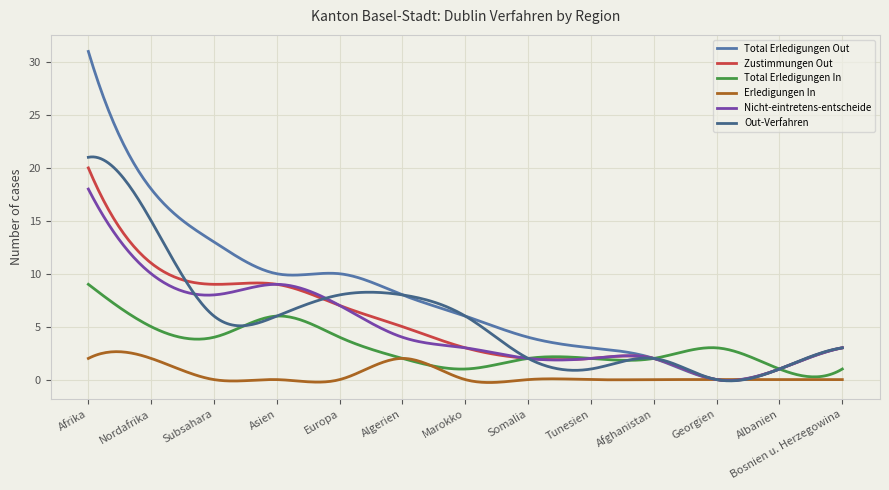

Which series has the largest range (max minus min)?

Total Erledigungen Out